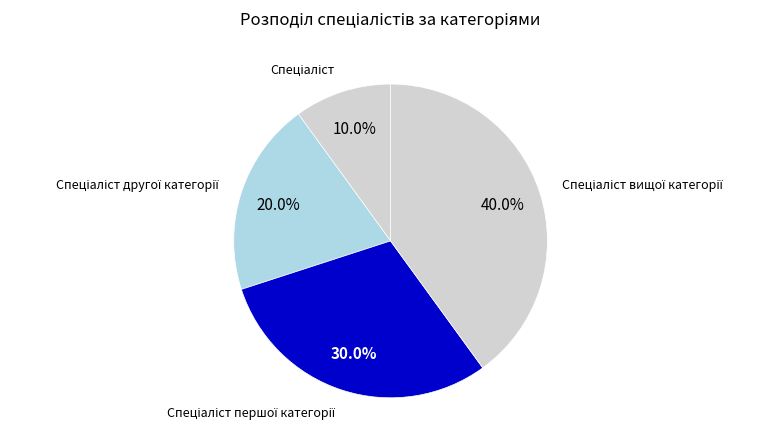

Is there a majority slice in this chart?

No